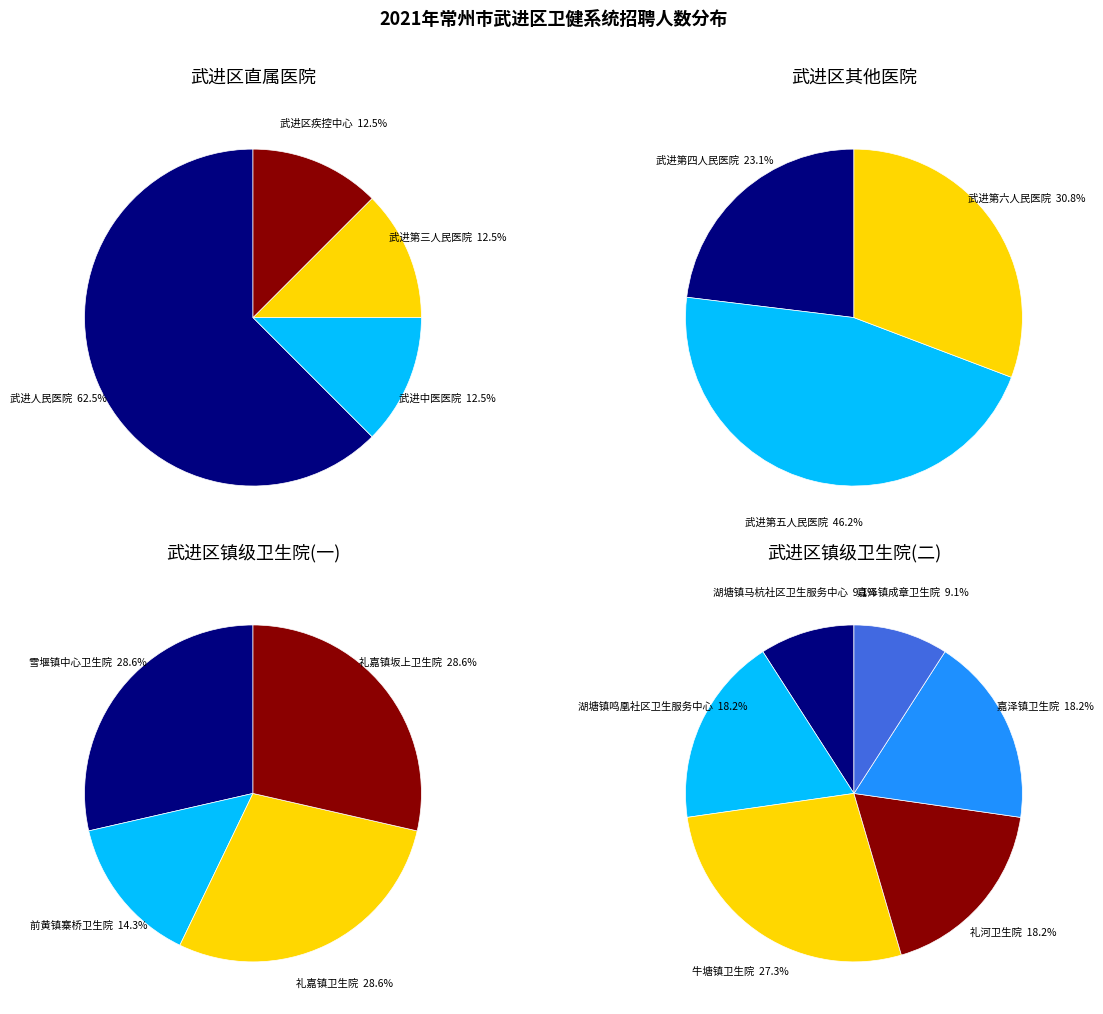

Does 常州市武进区嘉泽镇成章卫生院 represent more than half of the total?

No